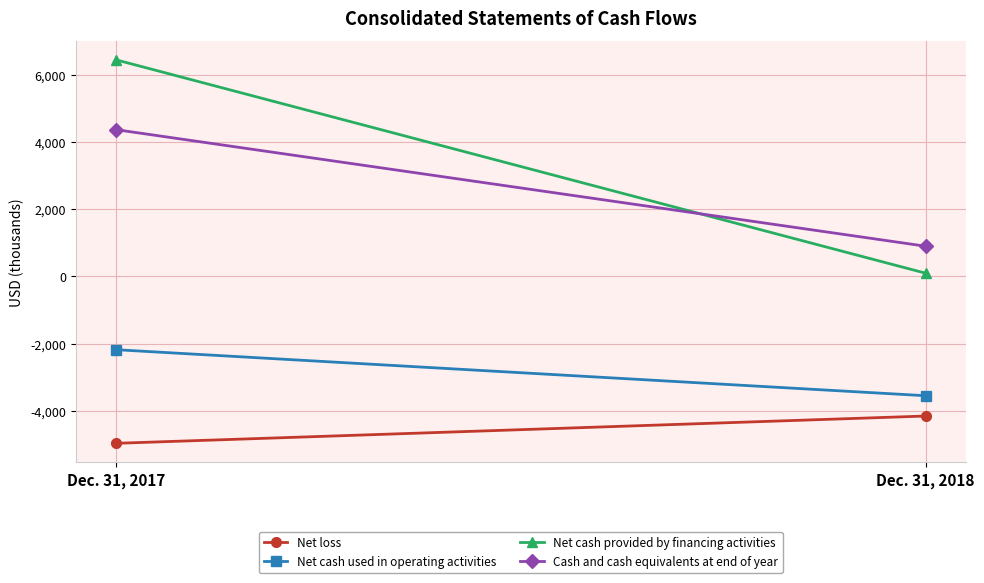

What is the value of the Net cash provided by financing activities point at the 2nd from the left?

94